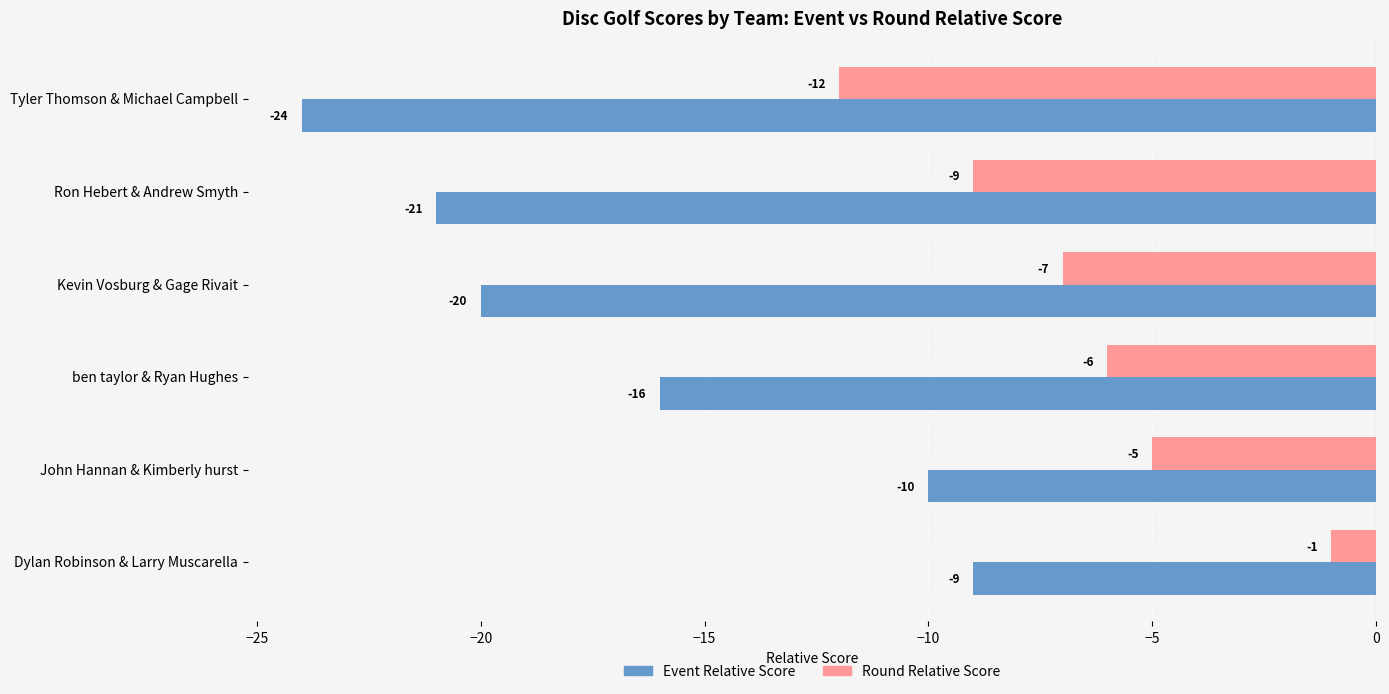

How many values in the Event Relative Score series are below -16?

3